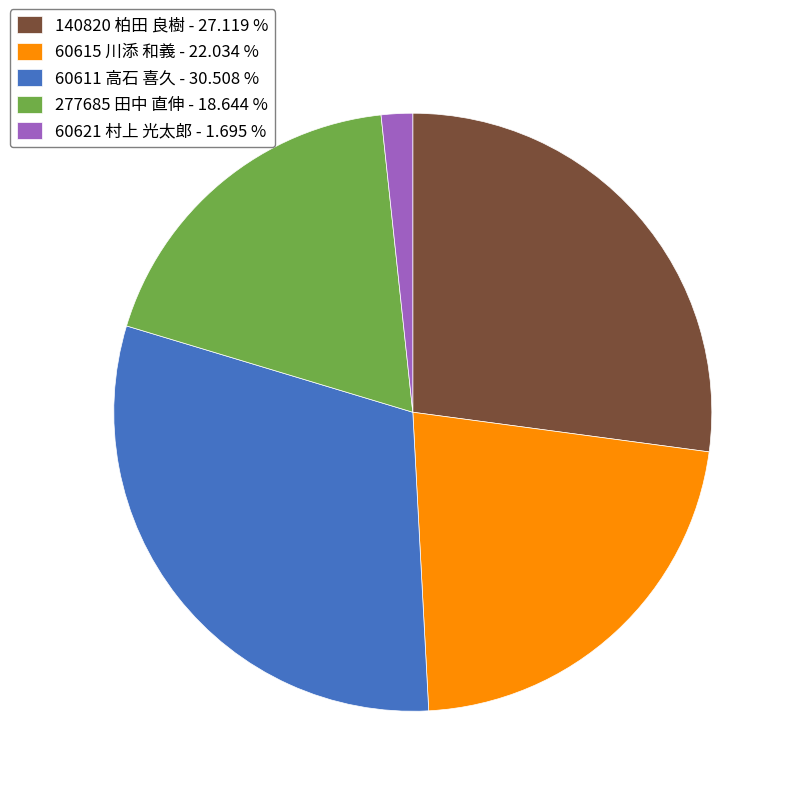

Is the sum of 140820 柏田 良樹 - 27.119 % and 60611 高石 喜久 - 30.508 % greater than half?

Yes